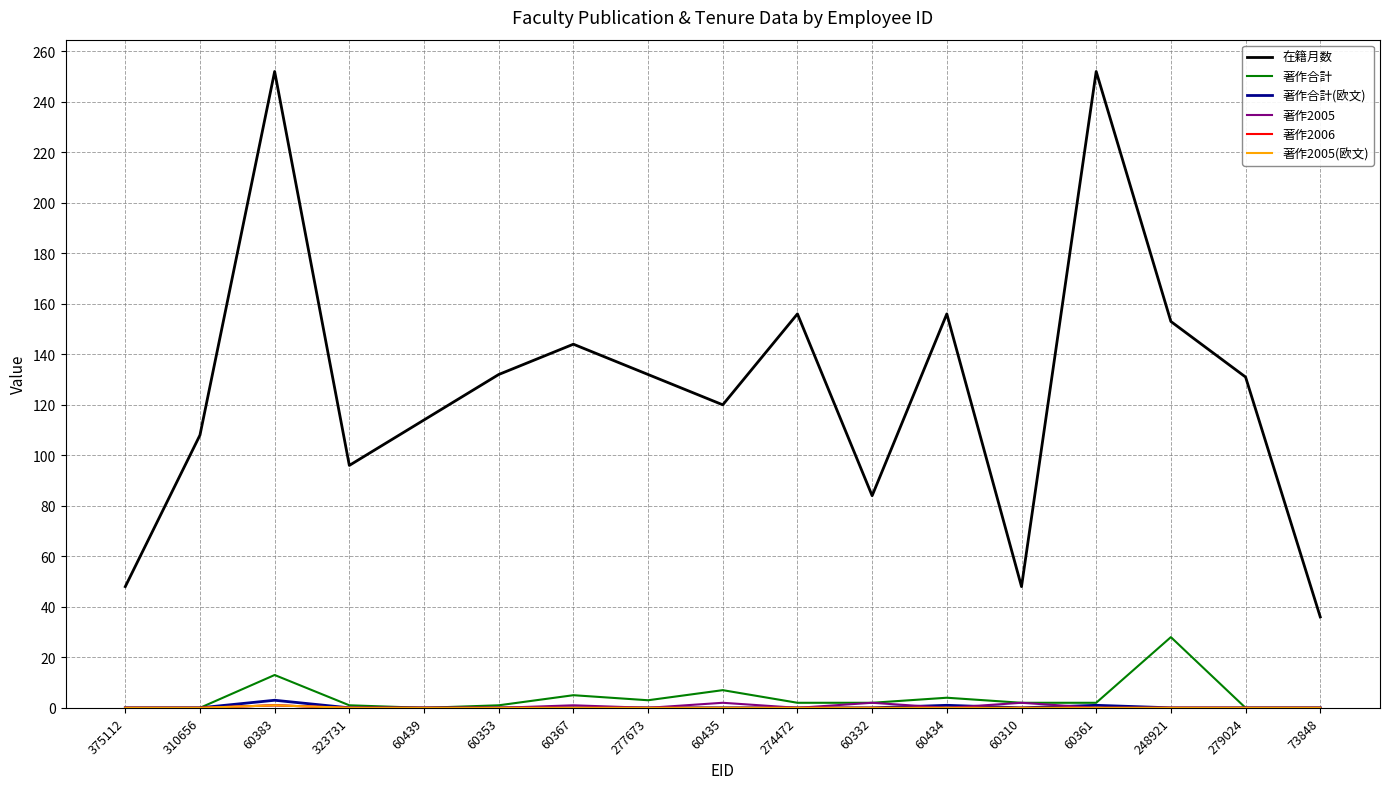

What is the label of the 16th point from the right?

310656